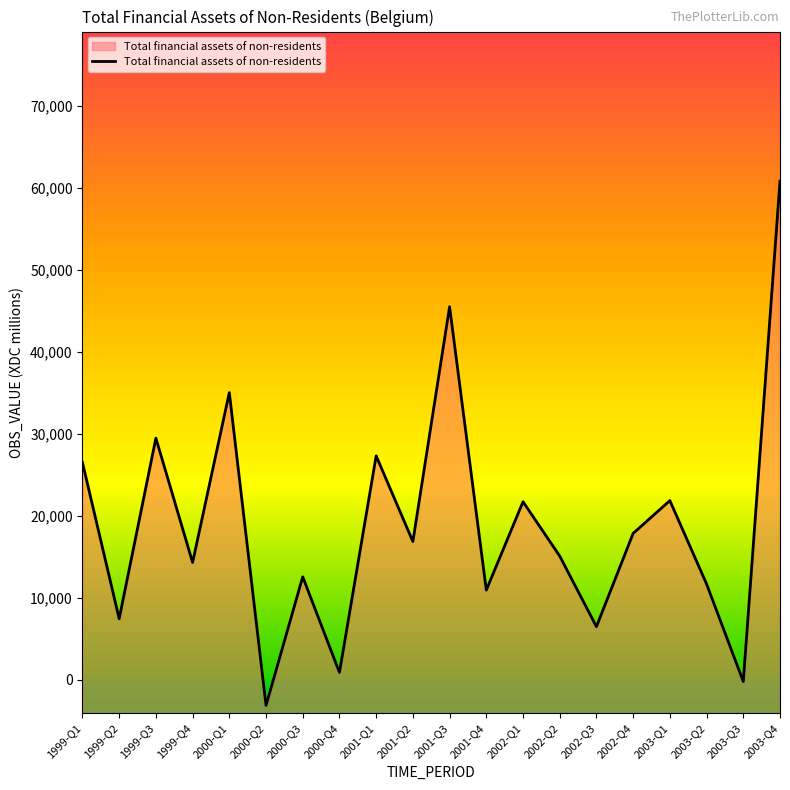

Rank the categories by value from highest to lowest.

2003-Q4, 2001-Q3, 2000-Q1, 1999-Q3, 2001-Q1, 1999-Q1, 2003-Q1, 2002-Q1, 2002-Q4, 2001-Q2, 2002-Q2, 1999-Q4, 2000-Q3, 2003-Q2, 2001-Q4, 1999-Q2, 2002-Q3, 2000-Q4, 2003-Q3, 2000-Q2